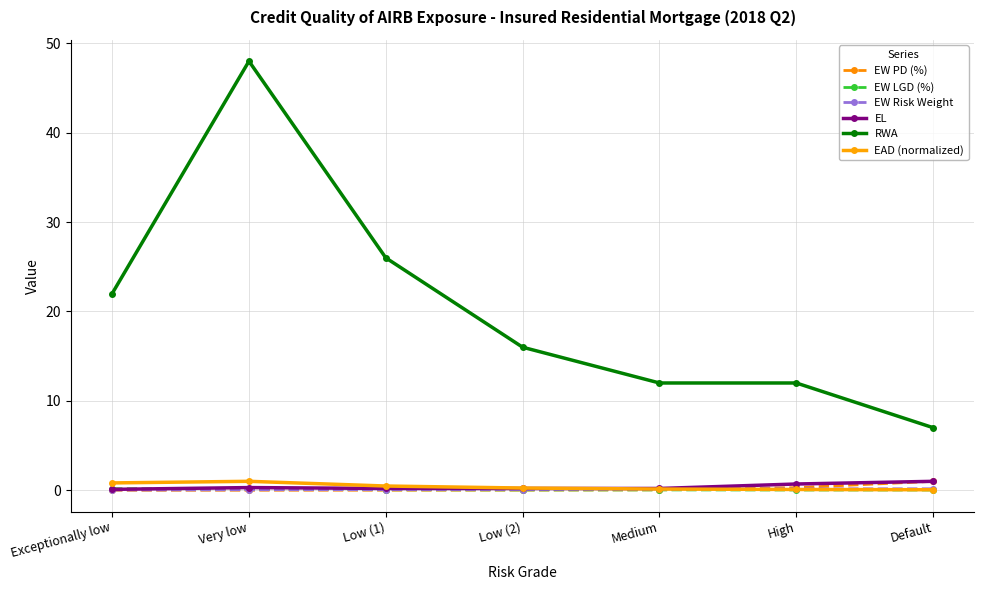

True or false: EW PD (%) has a value of 0.0 at Low (2).

True